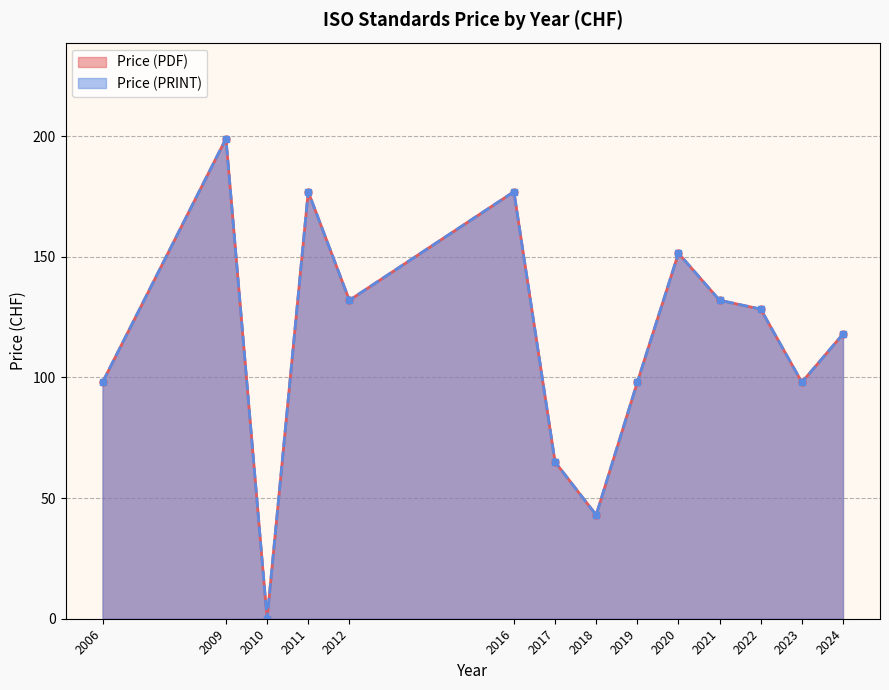

Where is the first local maximum for Price (PRINT)?

2009